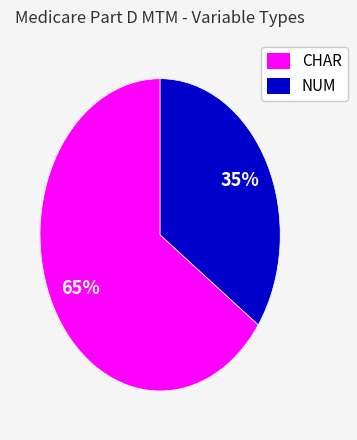

Between CHAR and NUM, which is larger?

CHAR